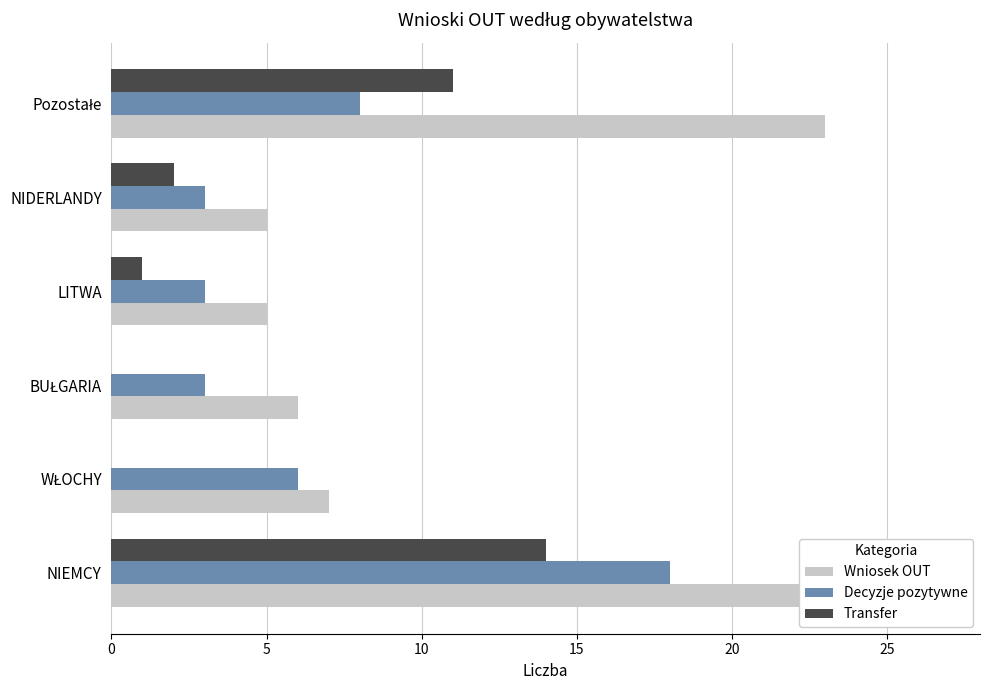

How many bars are there in total?

18